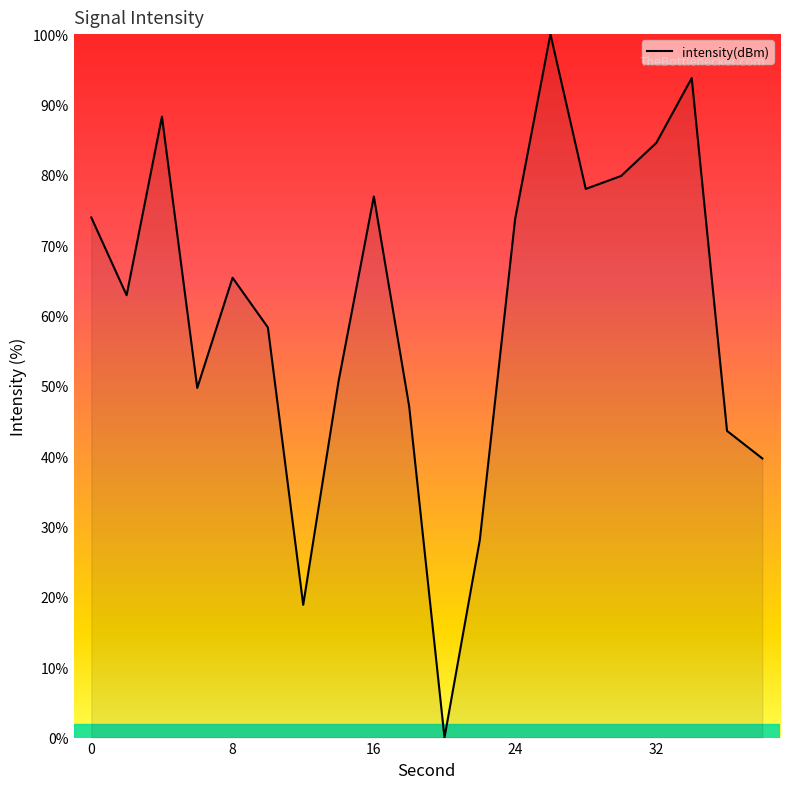

What is the greatest value displayed?

100.0